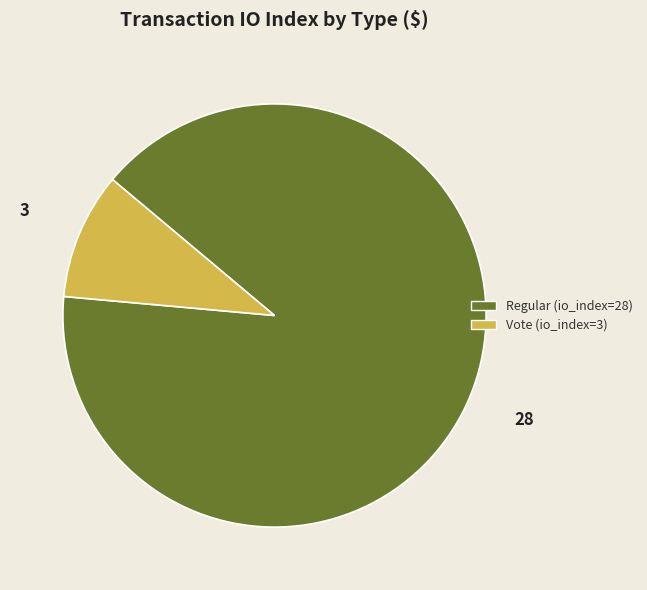

What is the ratio of the value at Vote (io_index=3) to the value at Regular (io_index=28)?

0.1